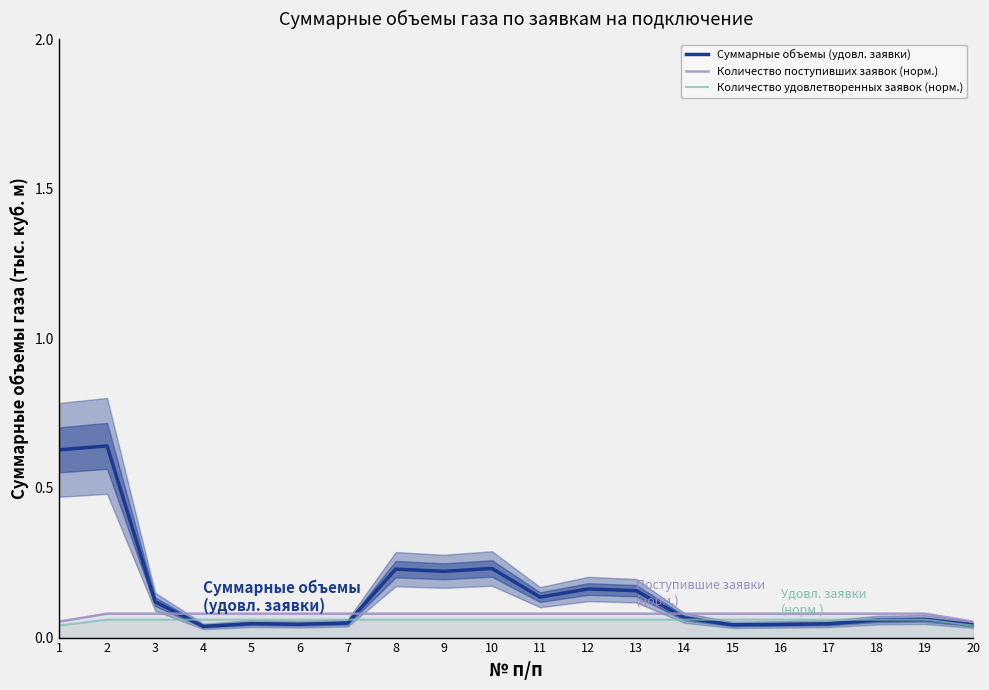

The value of Количество поступивших заявок (норм.) at 8 is 0.0. True or false?

False